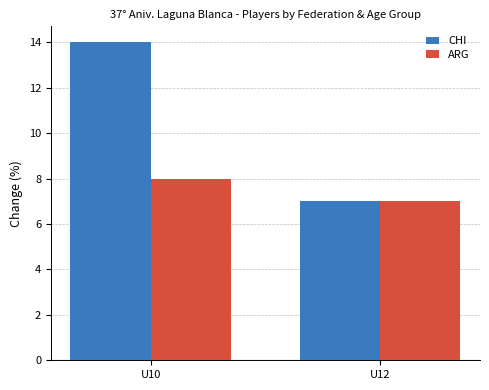

What is the sum of the CHI values at U10 and U12?

21